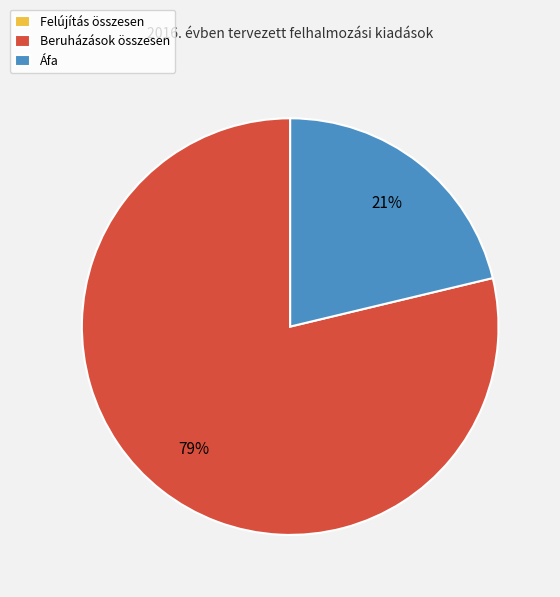

True or false: Áfa accounts for 21% of the total.

True